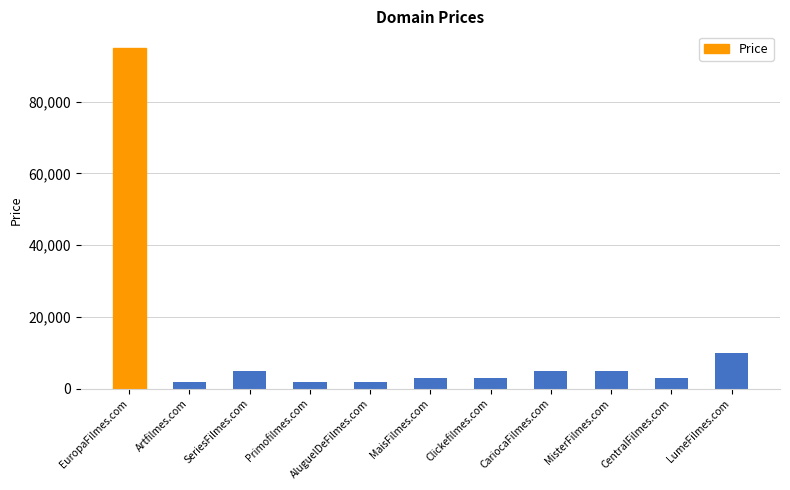

What is the greatest value displayed?

94888